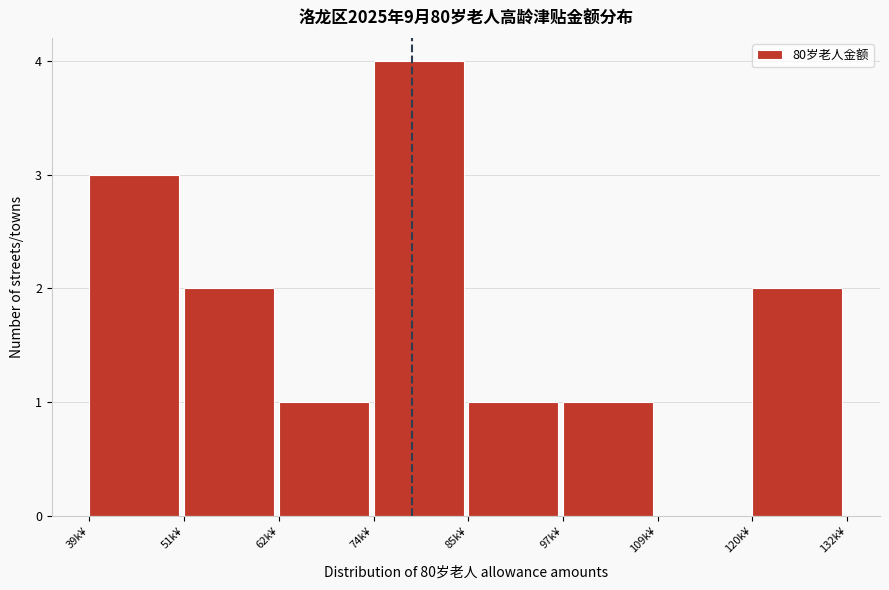

Reading left to right, what are all the values shown in this chart?

39k¥=3	51k¥=2	62k¥=1	74k¥=4	85k¥=1	97k¥=1	109k¥=0	120k¥=2